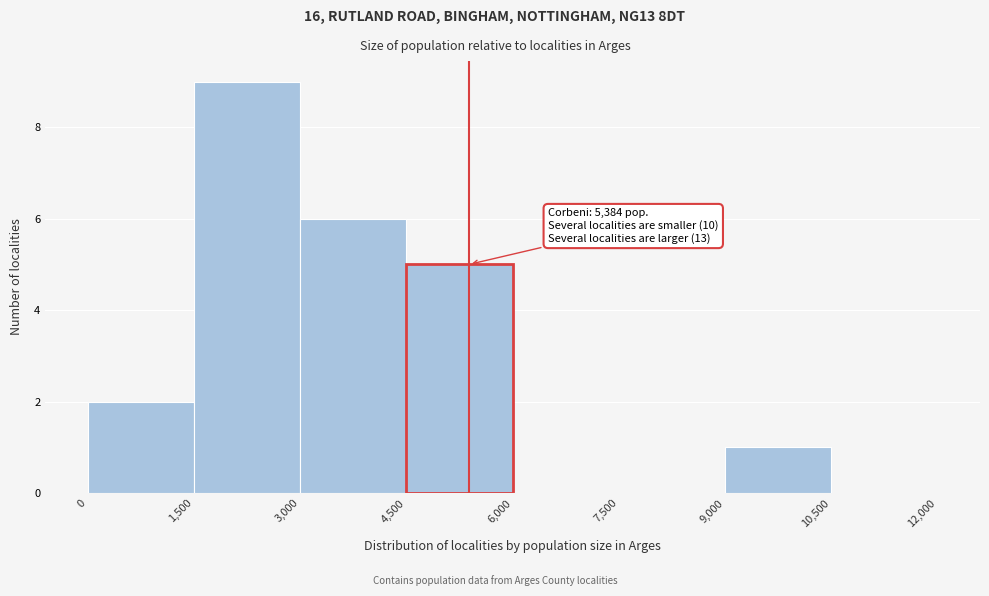

Over which range of the x-axis is the bar tallest?

1,500 to 3,000